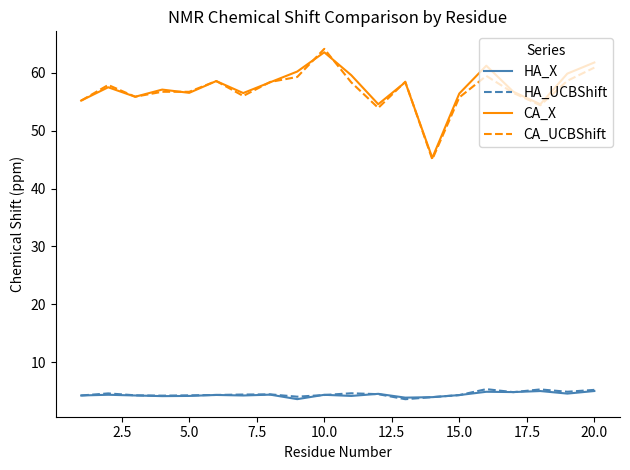

What is the smallest value displayed?

3.6